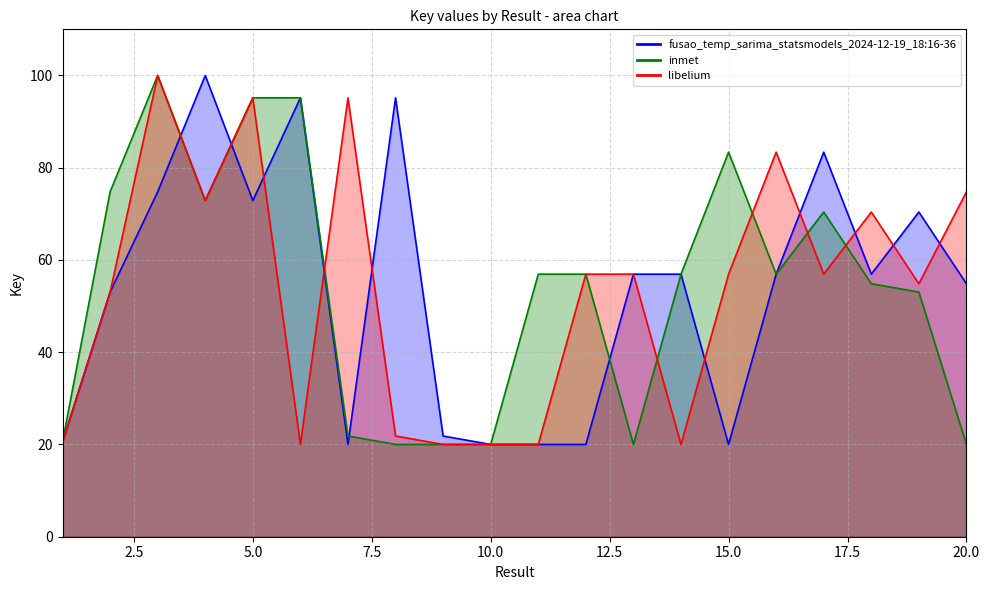

How many interior local peaks does the fusao_temp_sarima_statsmodels_2024-12-19_18:16-36 series have?

6